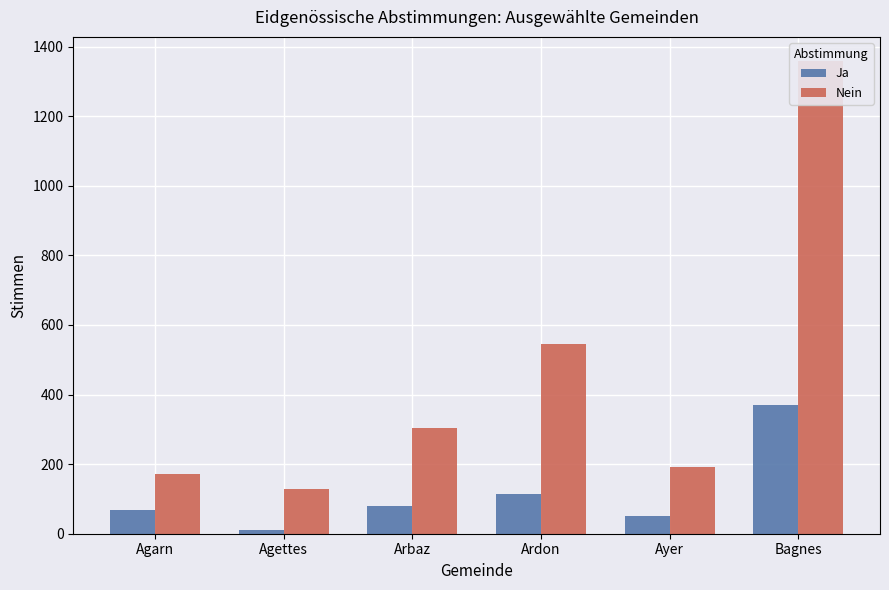

Rank the series by their maximum value, from highest to lowest.

Nein, Ja